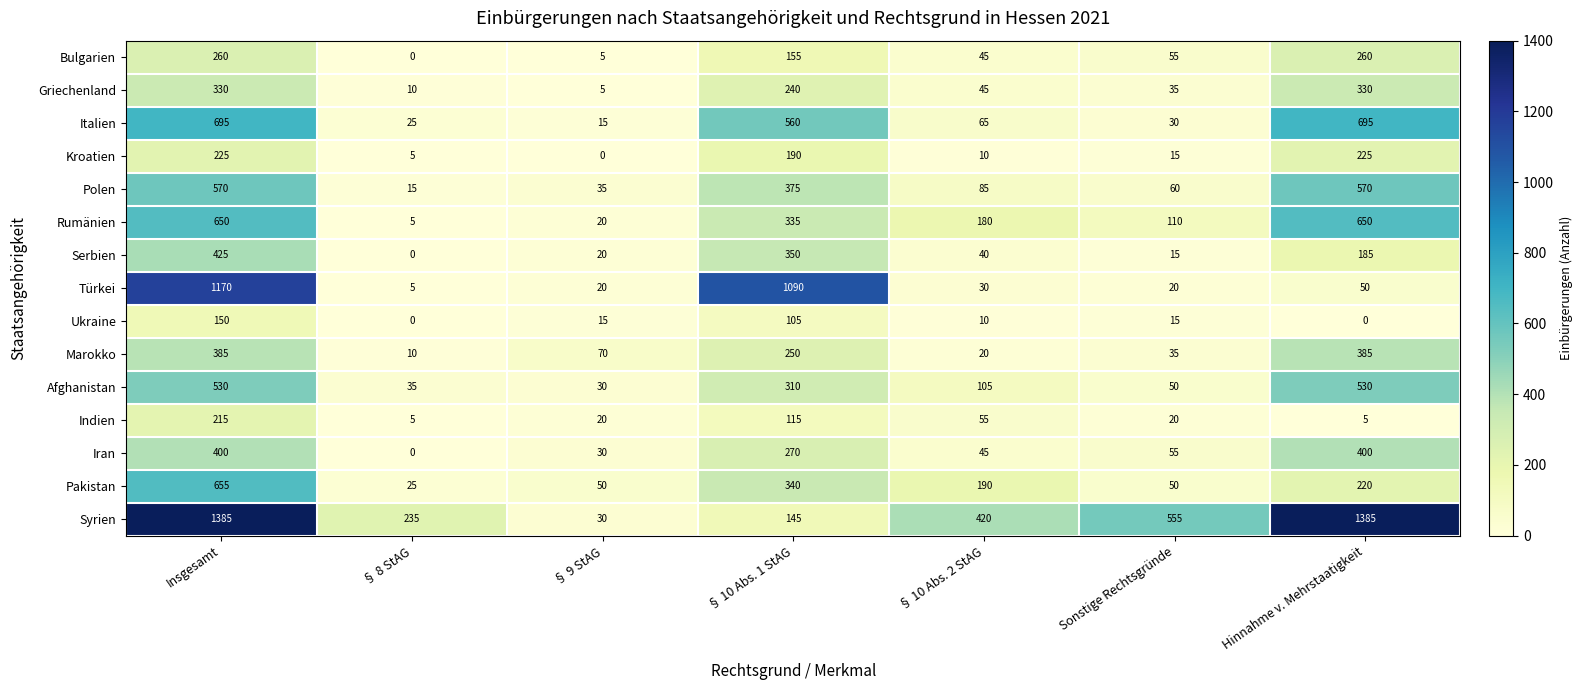

List the series in order of their peak value, highest first.

Syrien, Türkei, Italien, Pakistan, Rumänien, Polen, Afghanistan, Serbien, Iran, Marokko, Griechenland, Bulgarien, Kroatien, Indien, Ukraine